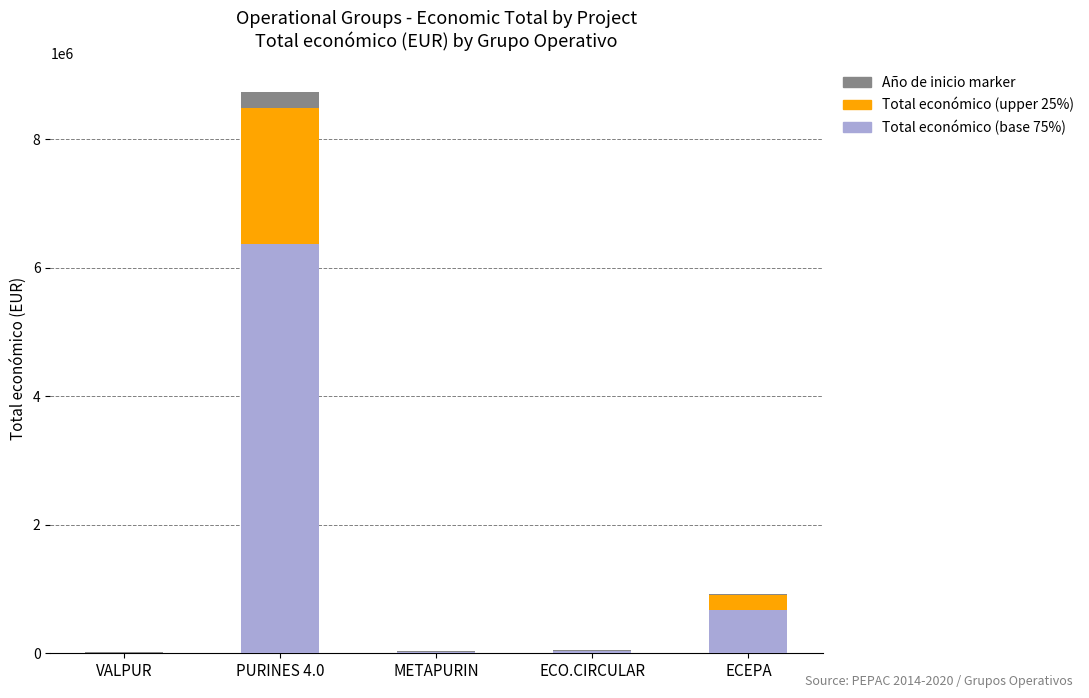

At which category is the sum across all series the highest?

PURINES 4.0